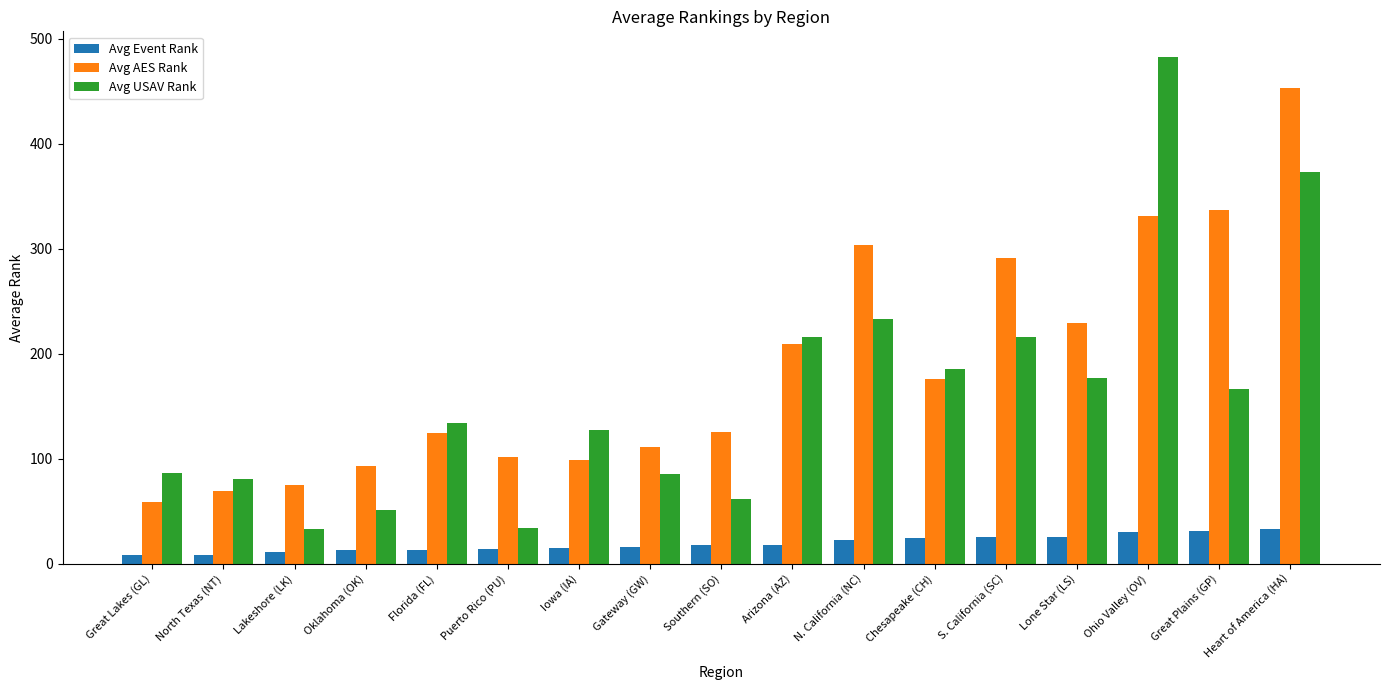

What position from the left is Ohio Valley (OV)?

15